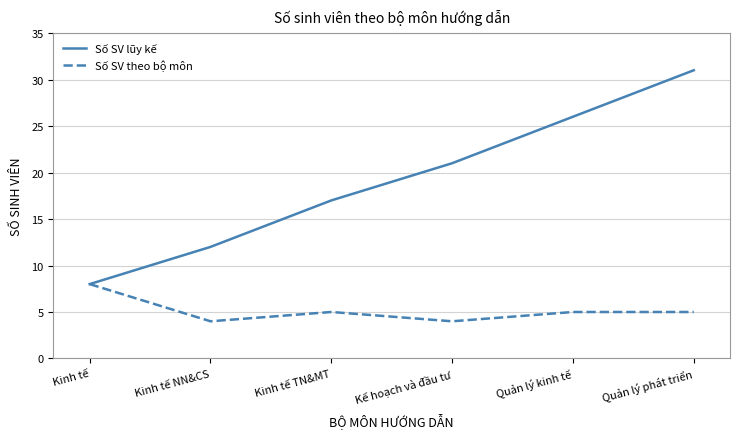

List the series in order of their overall mean, lowest first.

Số SV theo bộ môn, Số SV lũy kế